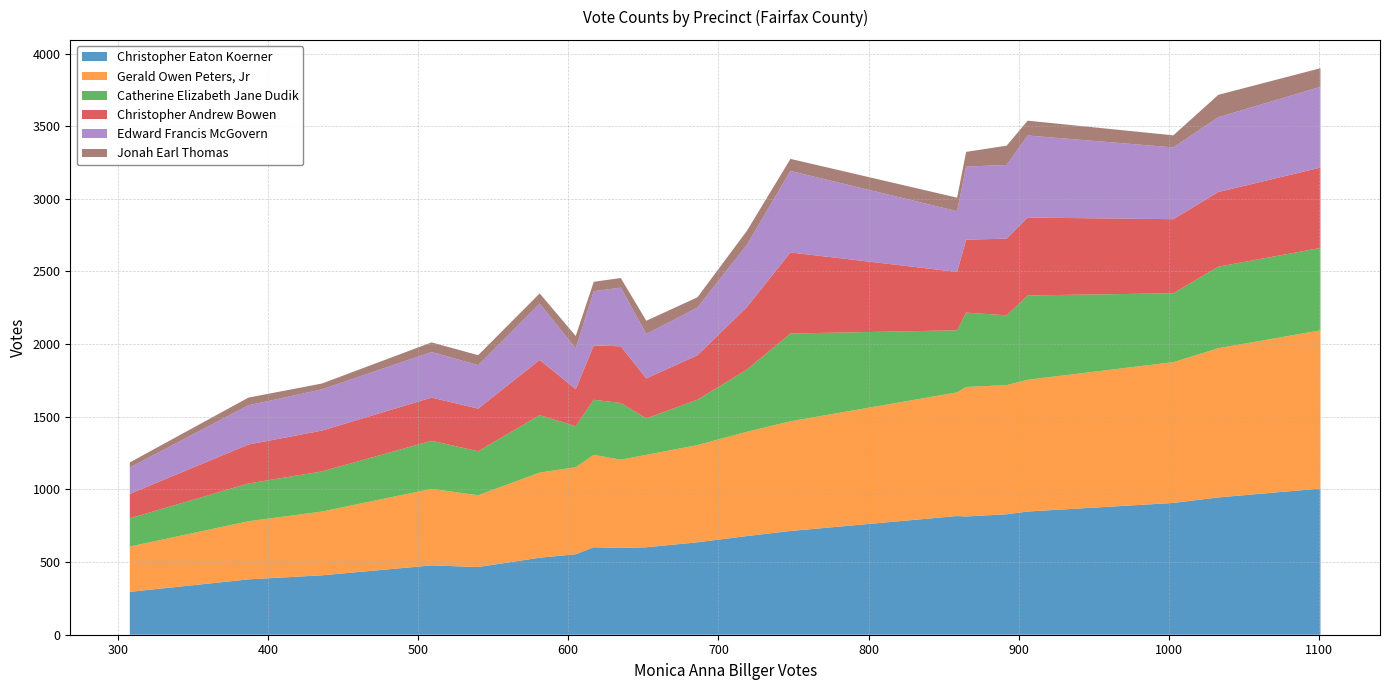

What is the maximum value for Christopher Eaton Koerner?

1006